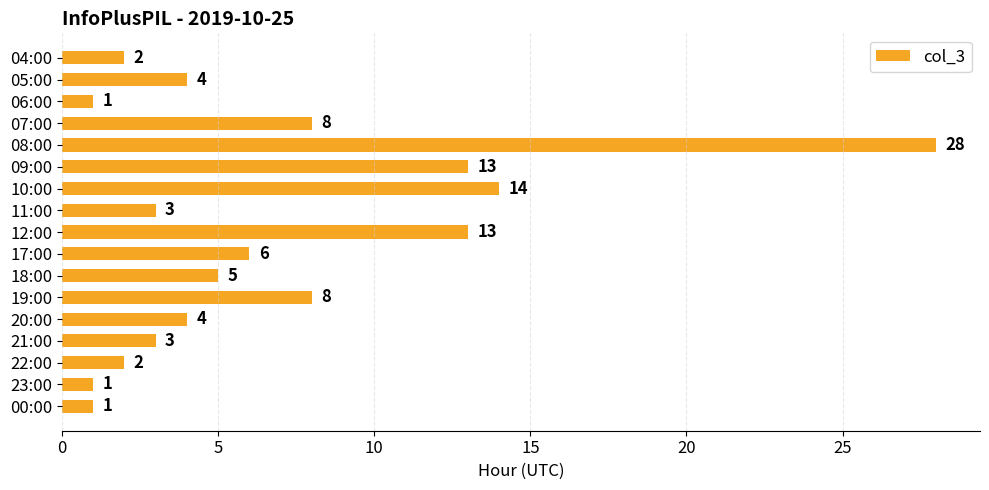

What is the difference between the maximum and minimum values?

27